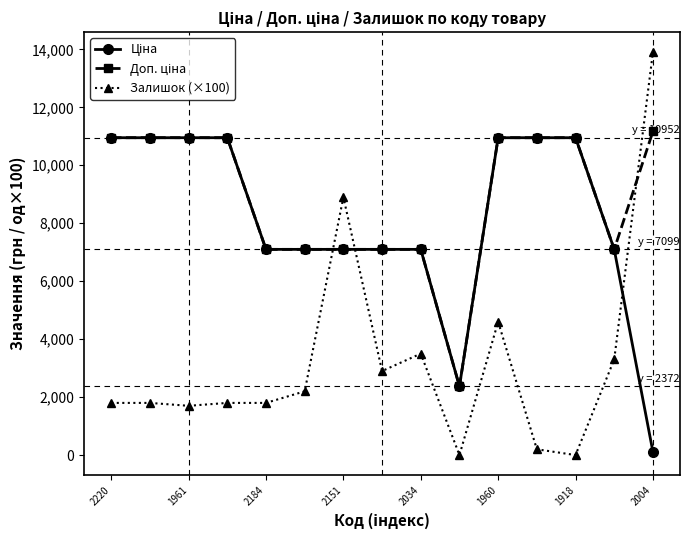

What is the greatest value displayed?

13900.0